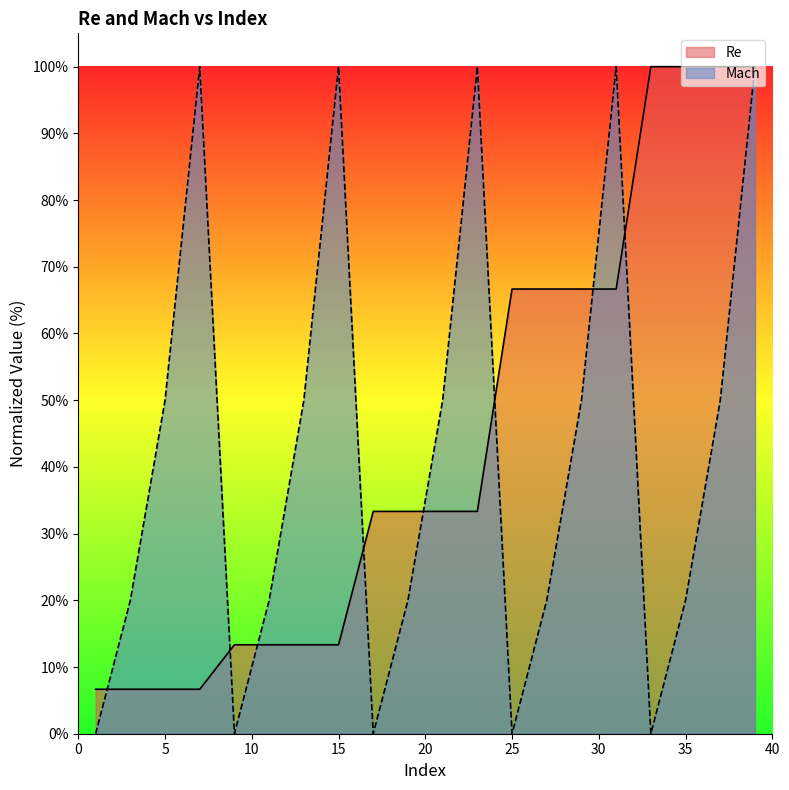

True or false: Re and Mach intersect in this chart.

True